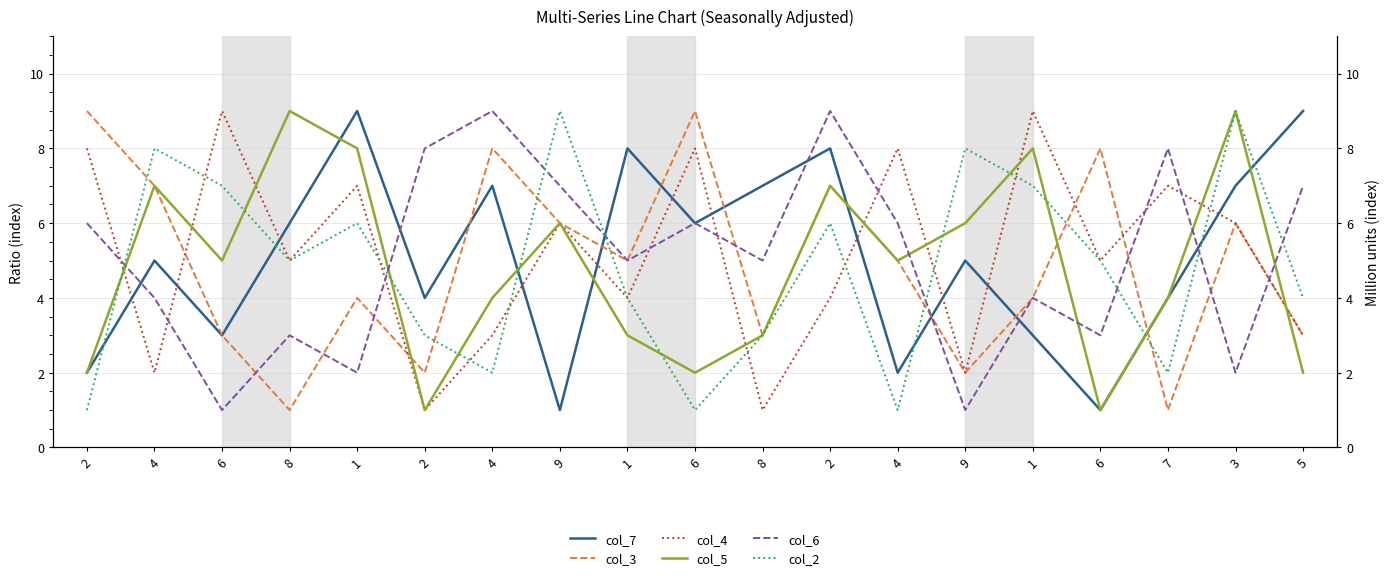

Reading right to left, transcribe all the data shown in this chart.

col_7: 9	7	4	1	3	5	2	8	7	6	8	1	7	4	9	6	3	5	2
col_3: 3	6	1	8	4	2	5	7	3	9	5	6	8	2	4	1	3	7	9
col_4: 3	6	7	5	9	2	8	4	1	8	4	6	3	1	7	5	9	2	8
col_5: 2	9	4	1	8	6	5	7	3	2	3	6	4	1	8	9	5	7	2
col_6: 7	2	8	3	4	1	6	9	5	6	5	7	9	8	2	3	1	4	6
col_2: 4	9	2	5	7	8	1	6	3	1	4	9	2	3	6	5	7	8	1